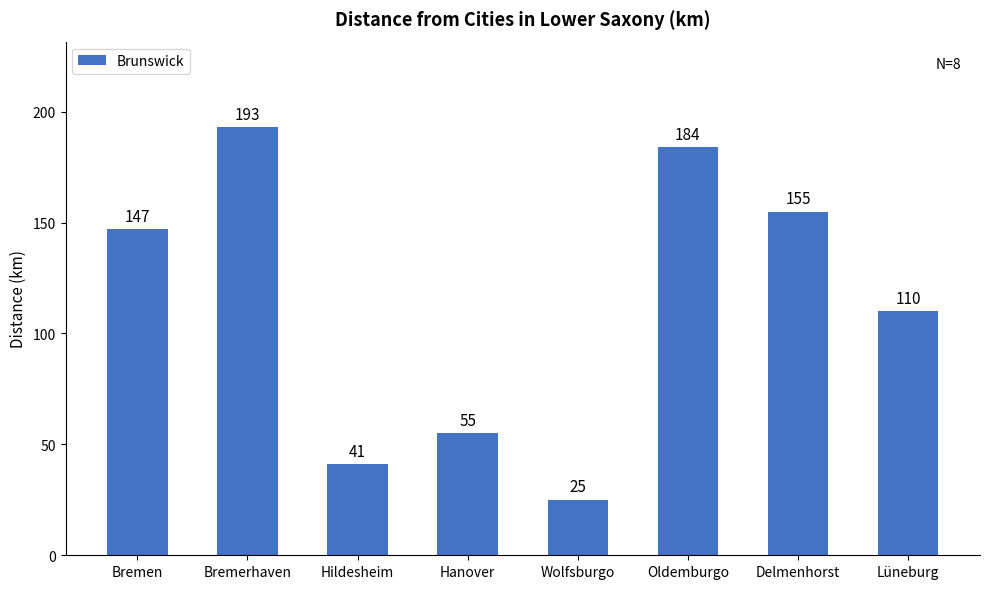

Does the chart contain any negative values?

No